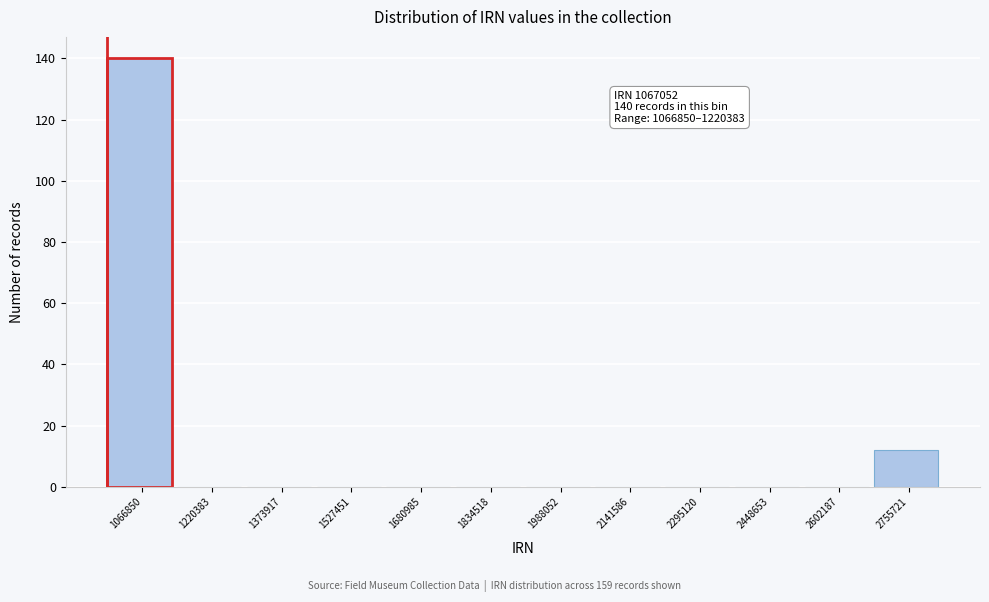

Reading right to left, list all the values displayed in this chart.

2755721=12	2602187=0	2448653=0	2295120=0	2141586=0	1988052=0	1834518=0	1680985=0	1527451=0	1373917=0	1220383=0	1066850=140